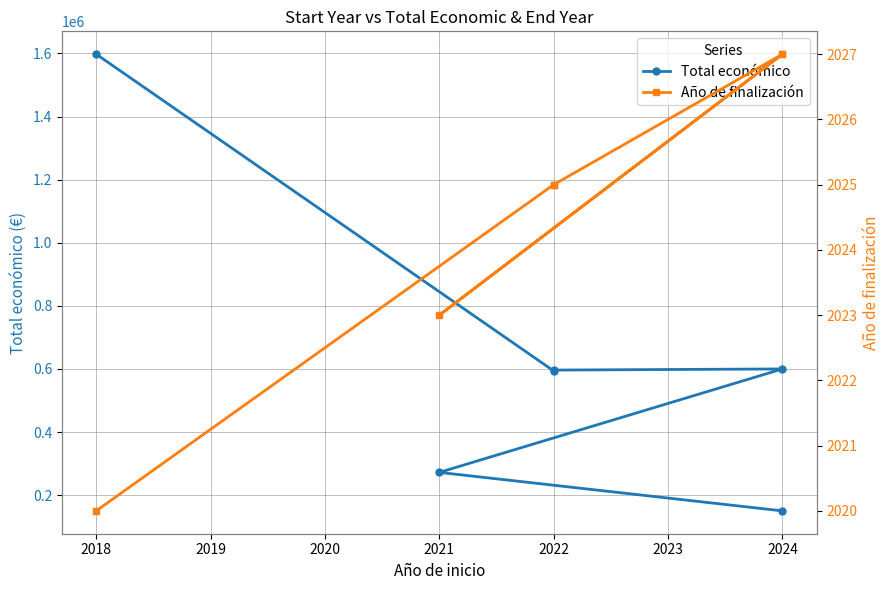

What is the greatest value displayed?

1597786